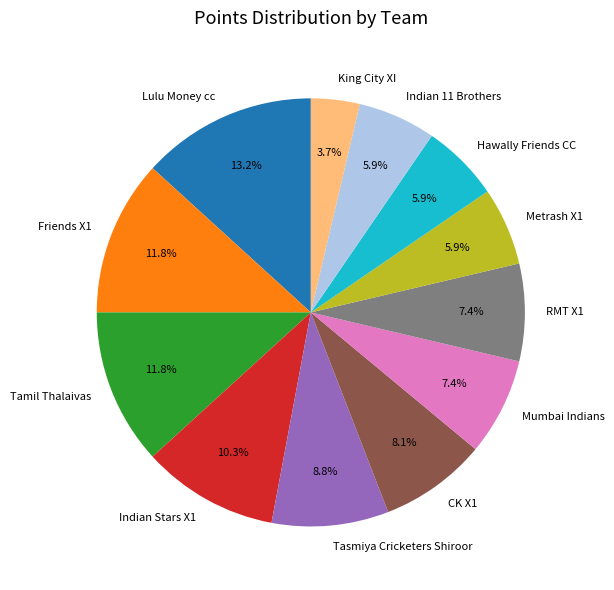

Which has a higher value, Hawally Friends CC or Lulu Money cc?

Lulu Money cc